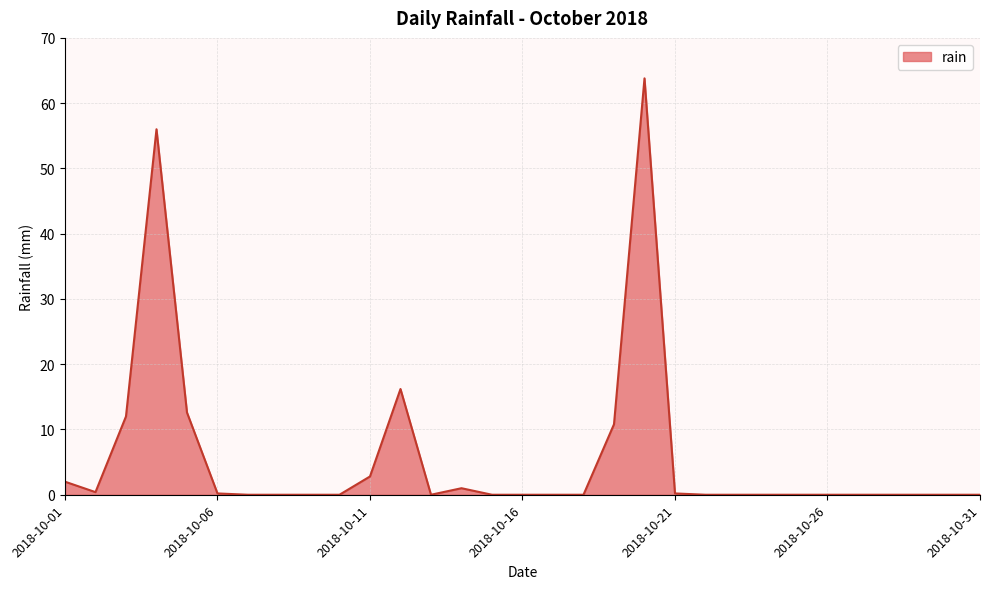

What is the greatest value displayed?

63.8